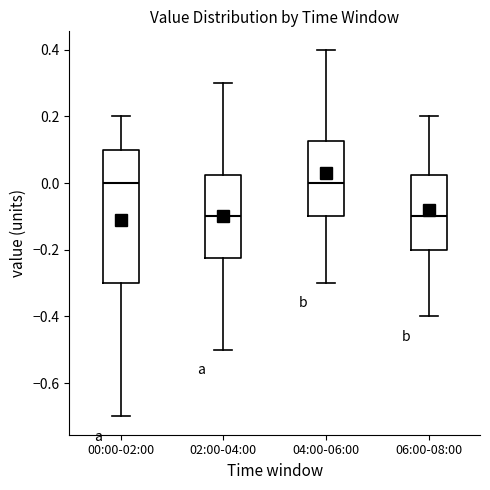

Reading left to right, read every box against the y-axis: the position of its median line, the range the box covers, and the ends of its whiskers. The values are not printed on the chart, so give them approximately, as read against the axis.

00:00-02:00: median 0.00, box -0.30 to 0.10, whiskers -0.70 to 0.20
02:00-04:00: median -0.10, box -0.22 to 0.02, whiskers -0.50 to 0.30
04:00-06:00: median 0.00, box -0.10 to 0.12, whiskers -0.30 to 0.40
06:00-08:00: median -0.10, box -0.20 to 0.02, whiskers -0.40 to 0.20